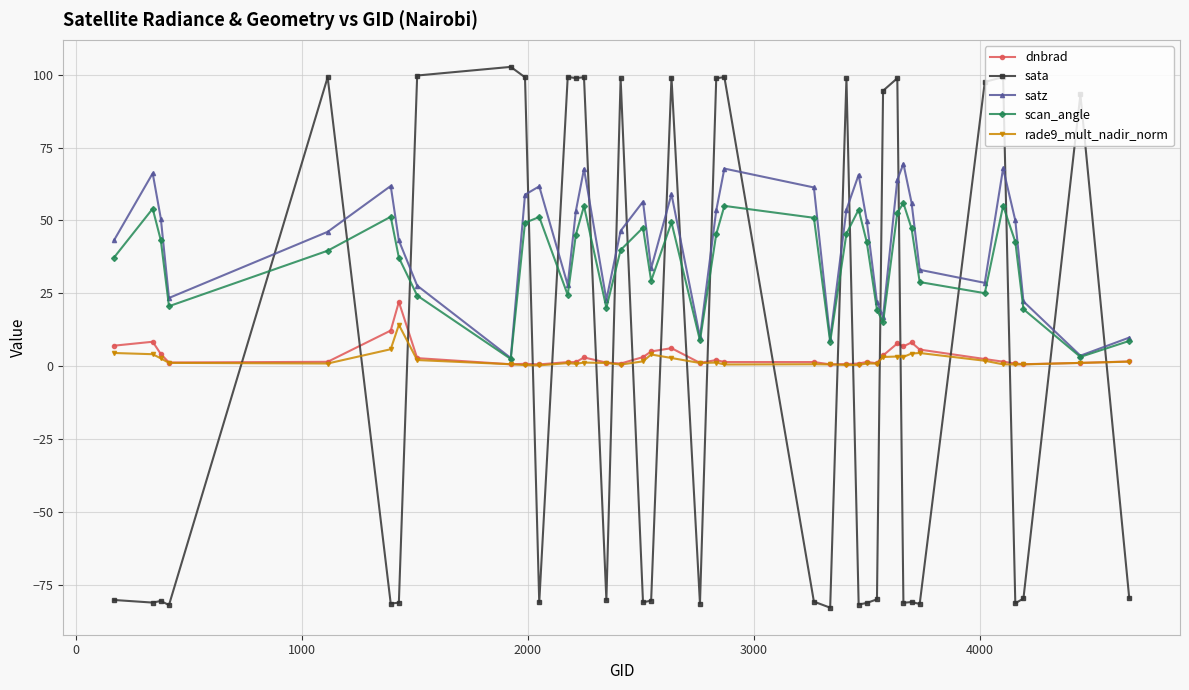

True or false: rade9_mult_nadir_norm has more than 0 interior local peaks.

True